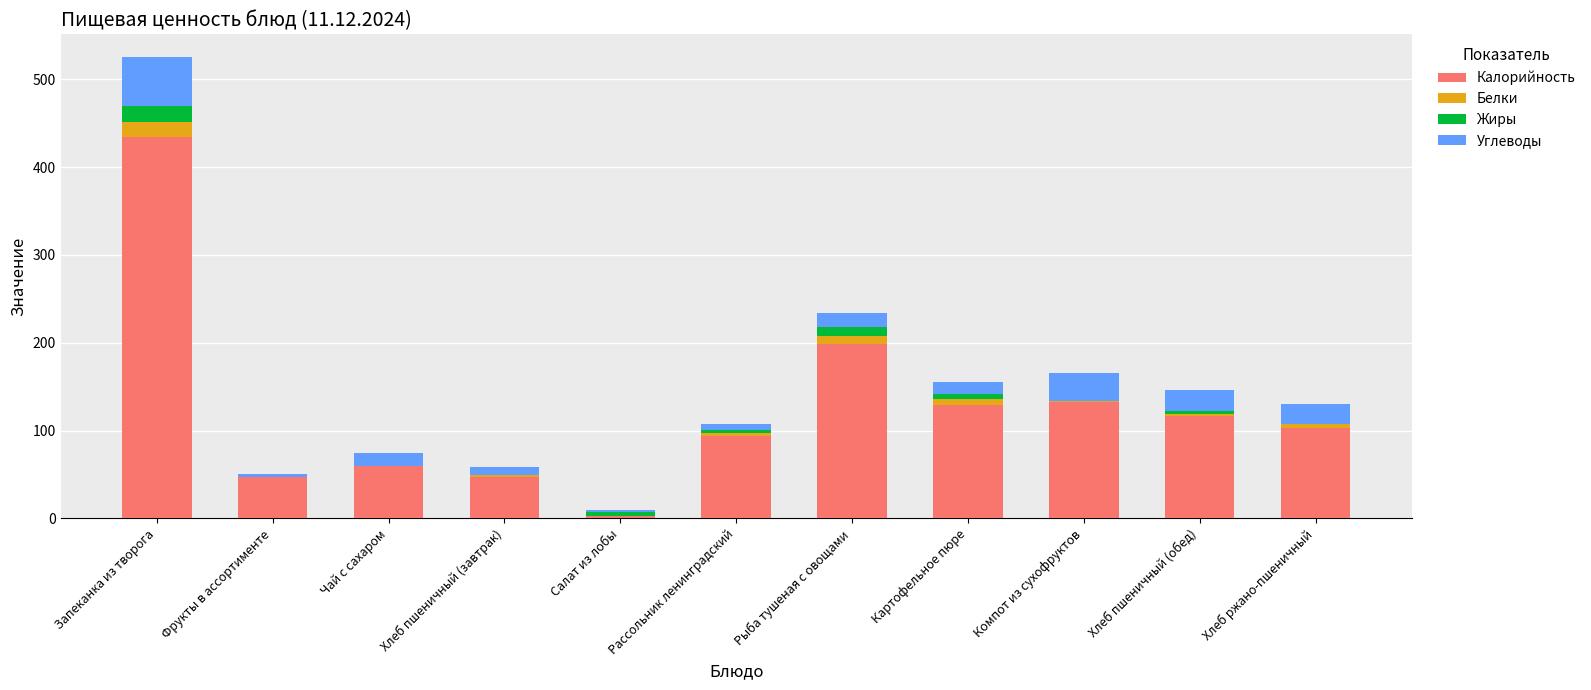

At which category is the sum across all series the highest?

Запеканка из творога